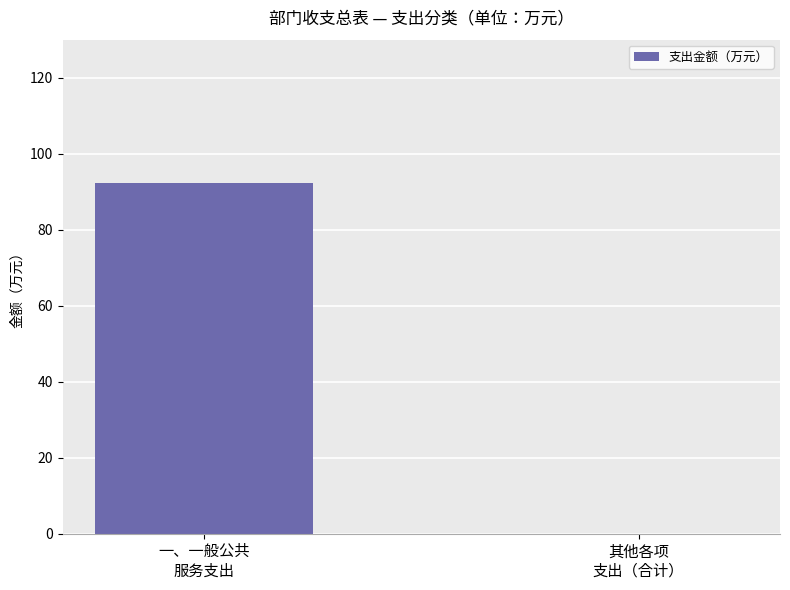

How many data points does each series have?

2